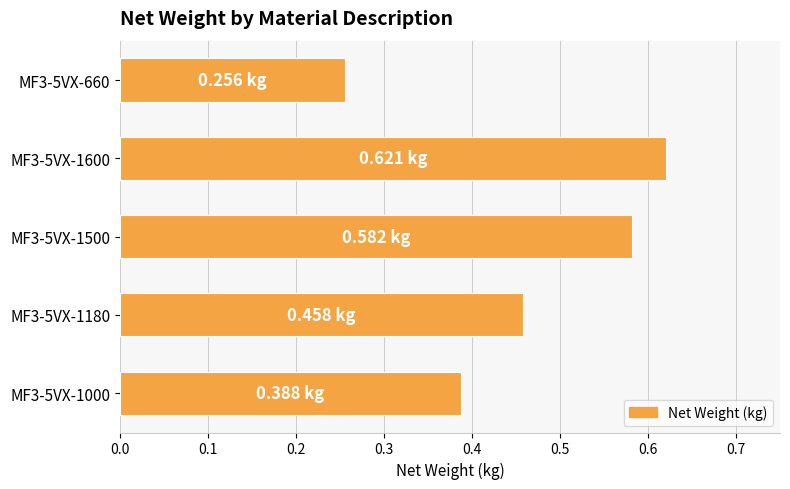

Between MF3-5VX-660 and MF3-5VX-1600, which is larger?

MF3-5VX-1600